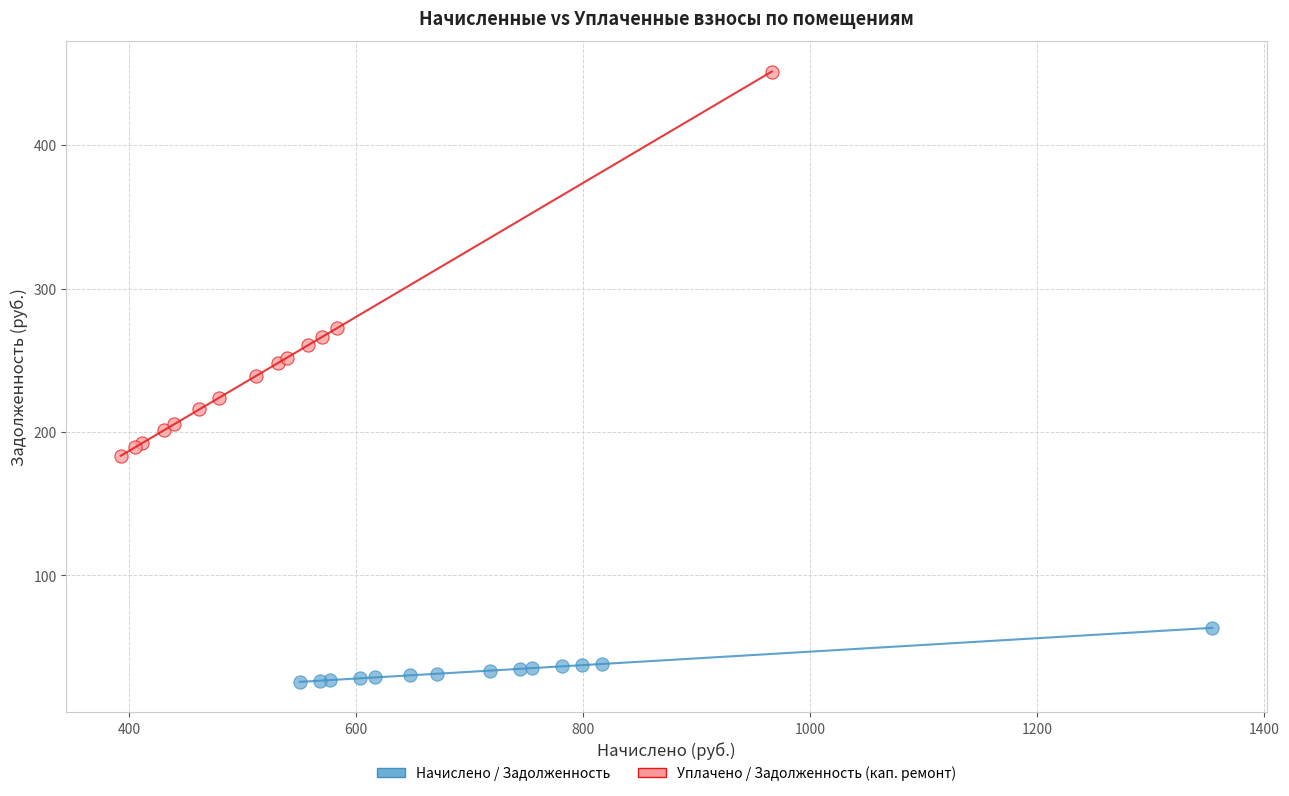

Which series reaches the minimum Y coordinate?

Начислено / Задолженность